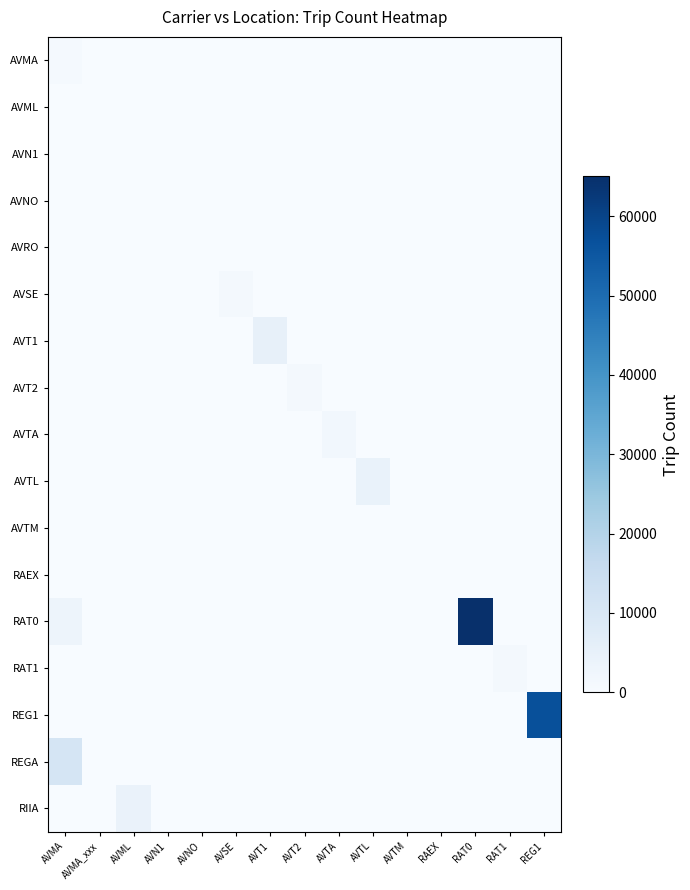

What is the difference between the highest and lowest values at AVT1?

5154